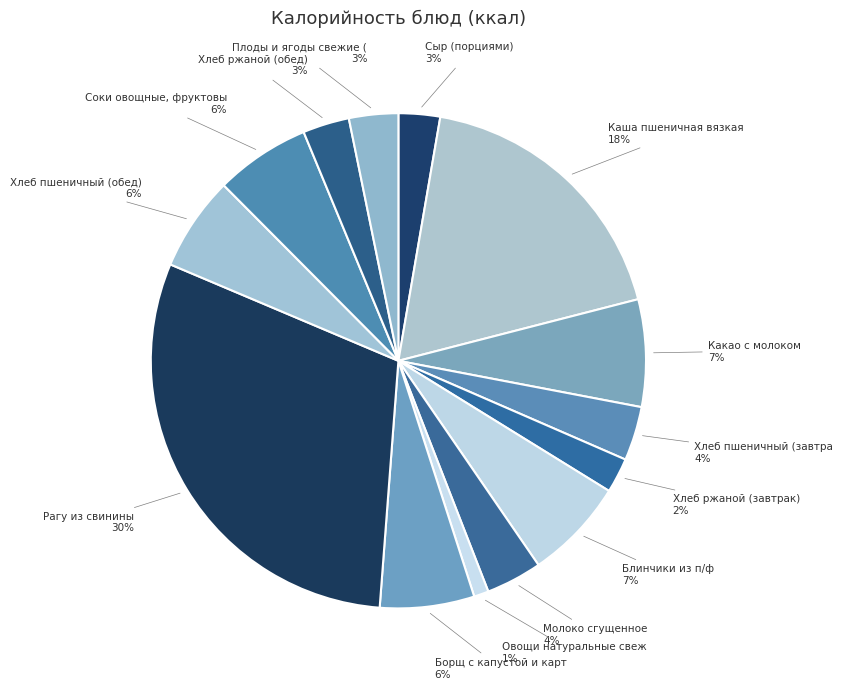

How many slices are in this pie chart?

14